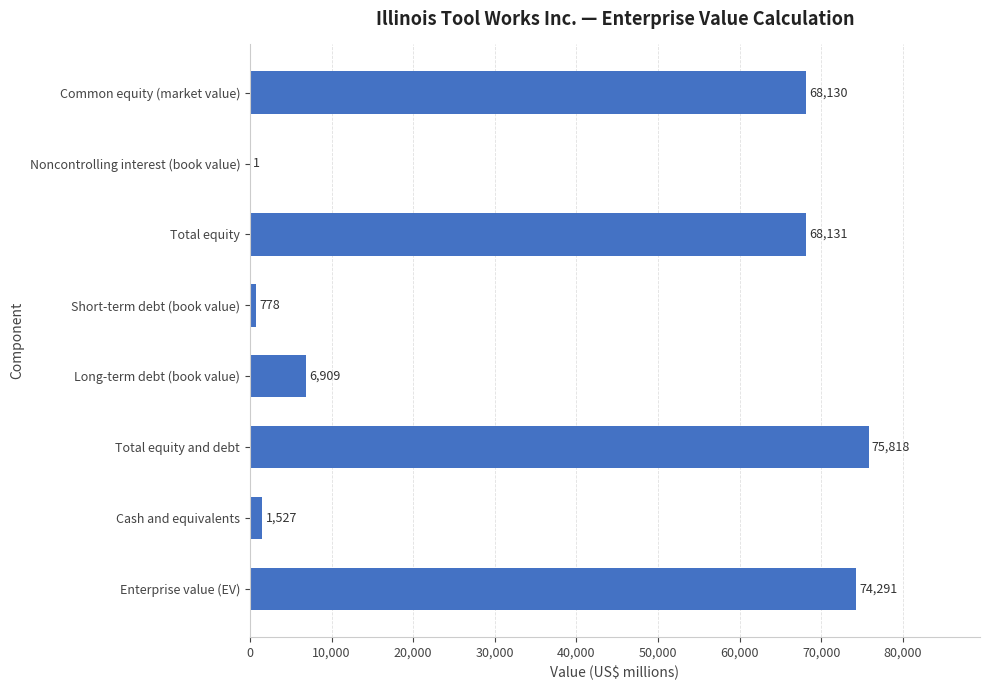

Reading top to bottom, extract all data points from this chart.

Common equity (market value)=68130	Noncontrolling interest (book value)=1	Total equity=68131	Short-term debt (book value)=778	Long-term debt (book value)=6909	Total equity and debt=75818	Cash and equivalents=1527	Enterprise value (EV)=74291